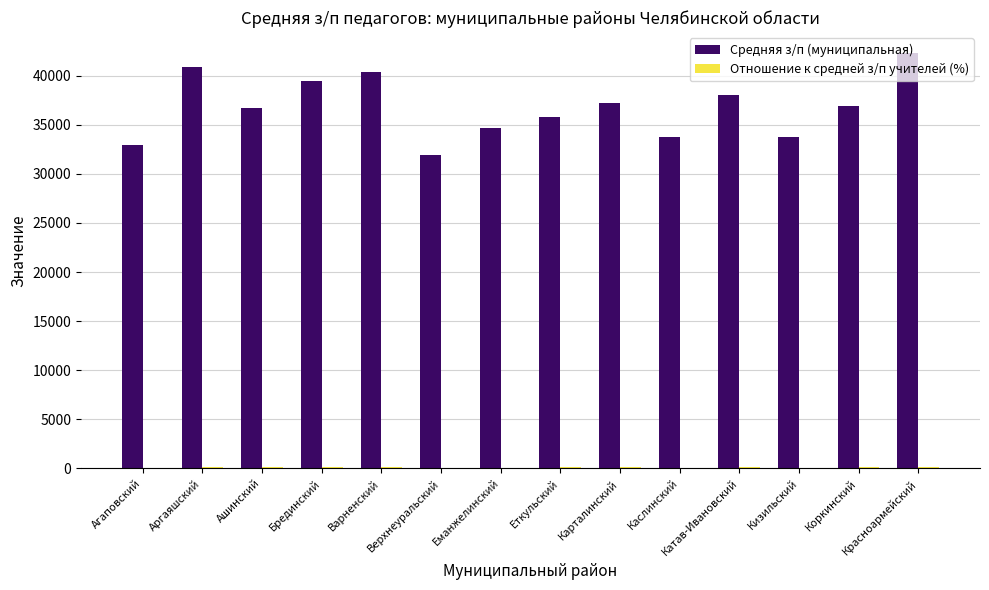

Which category has the highest value across all series?

Красноармейский